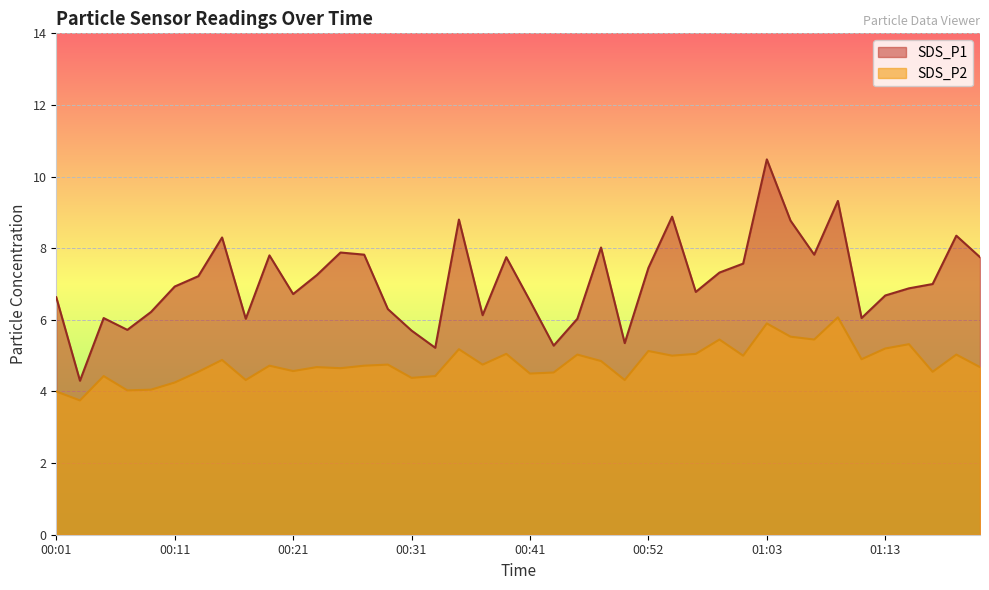

Between 01:03 and 00:31, which is larger?

01:03